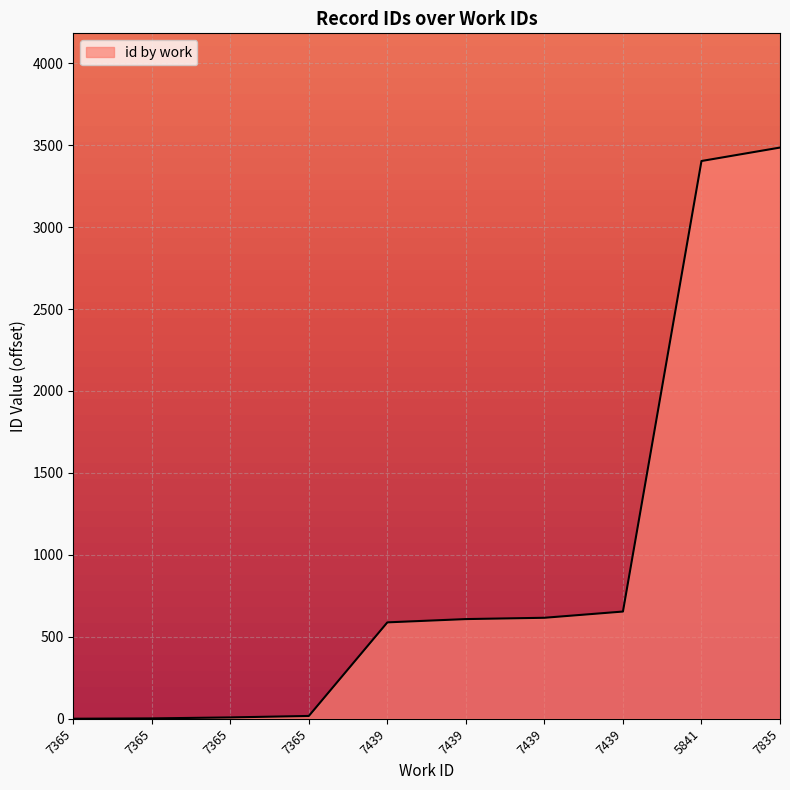

The chart shows a value of 1065 at 7439. True or false?

False